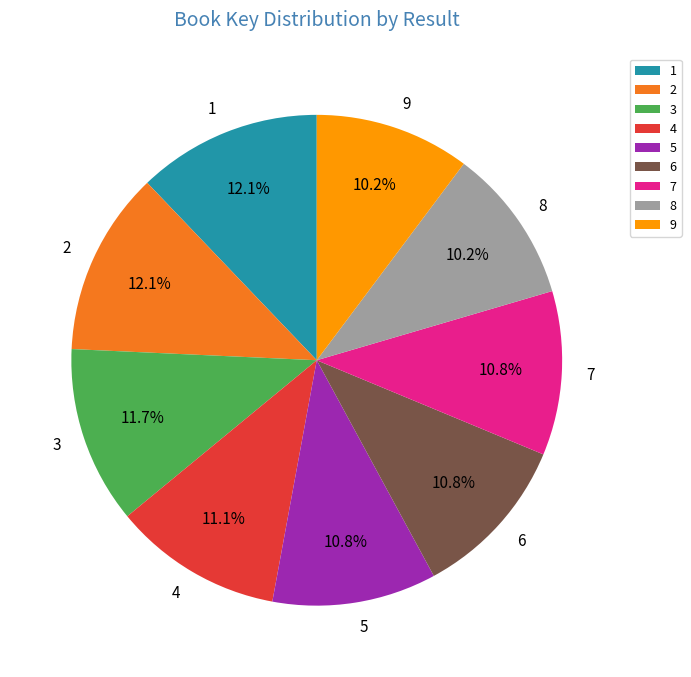

How many slices are in this pie chart?

9